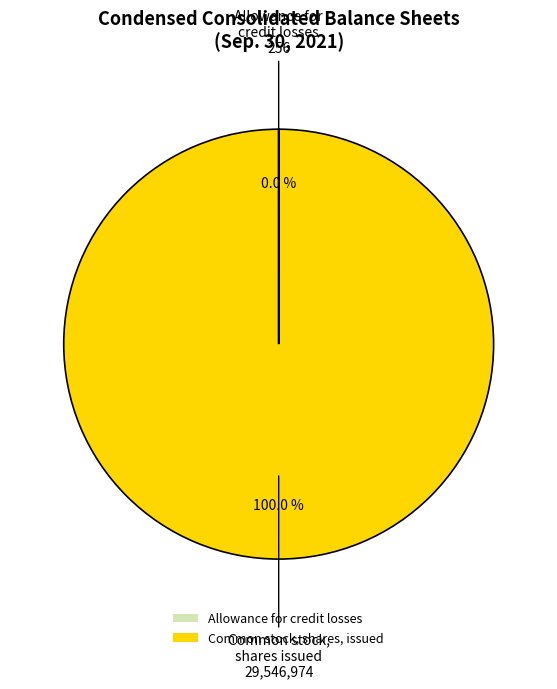

To the nearest percent, what is the average slice percentage?

50%